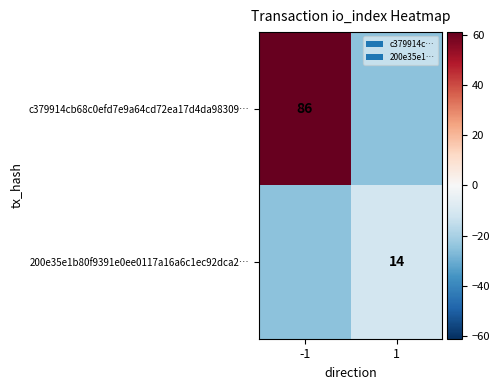

The value of c379914cb68c0efd7e9a64cd72ea17d4da98309… at -1 is 86. True or false?

True